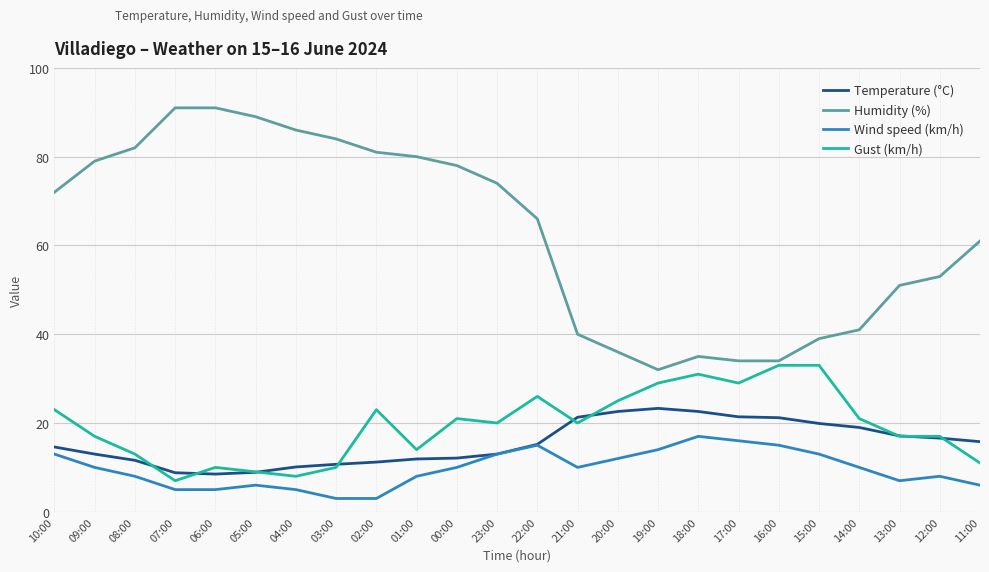

What is the difference between the highest and lowest values at 16:00?

19.0